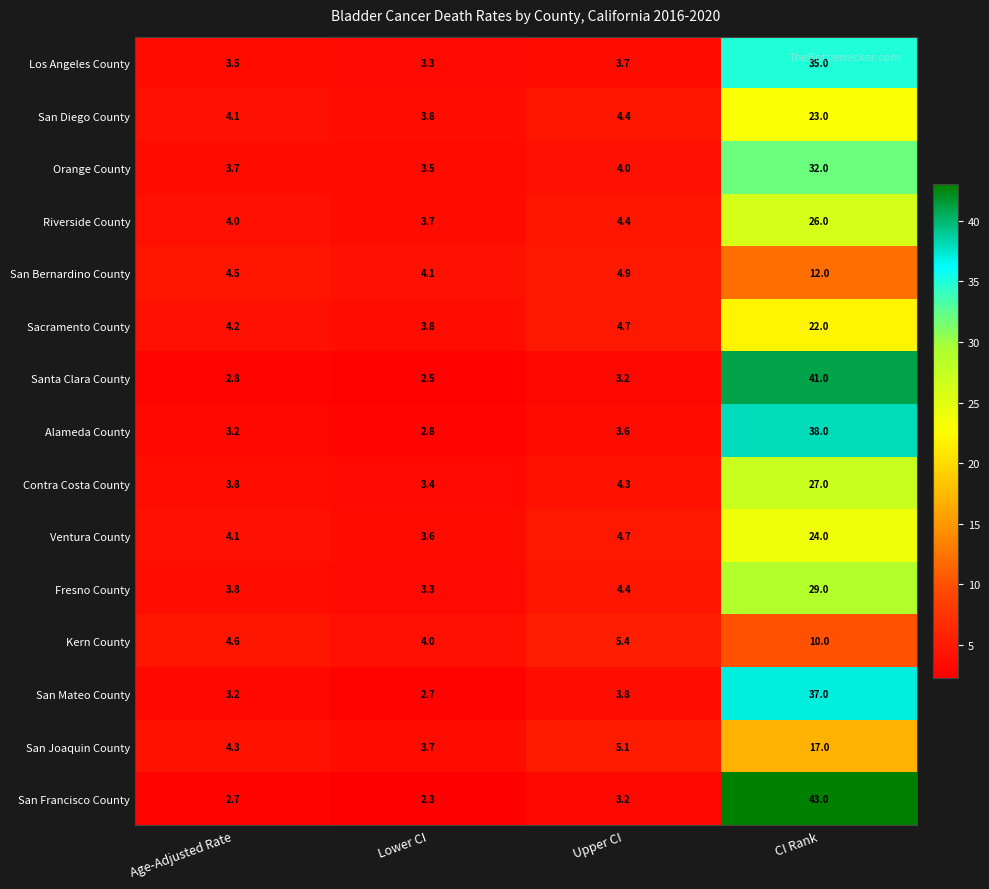

Is it true that Riverside County equals 7.0 at Age-Adjusted Rate?

False